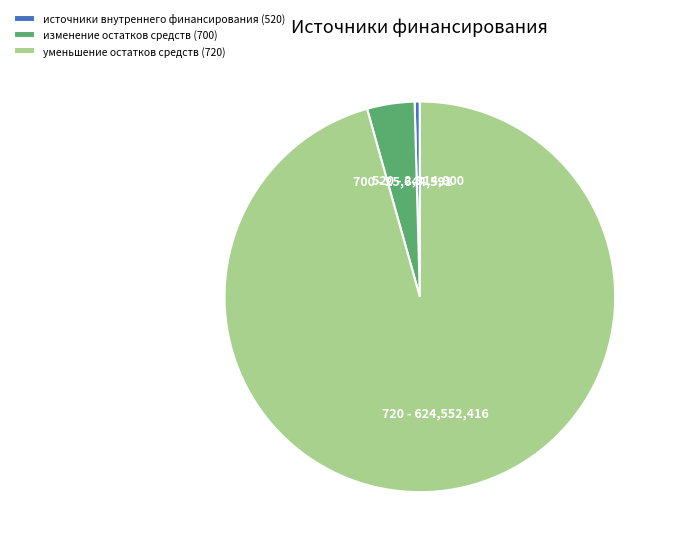

What is the ratio of the value at уменьшение остатков средств (720) to the value at изменение остатков средств (700)?

24.4